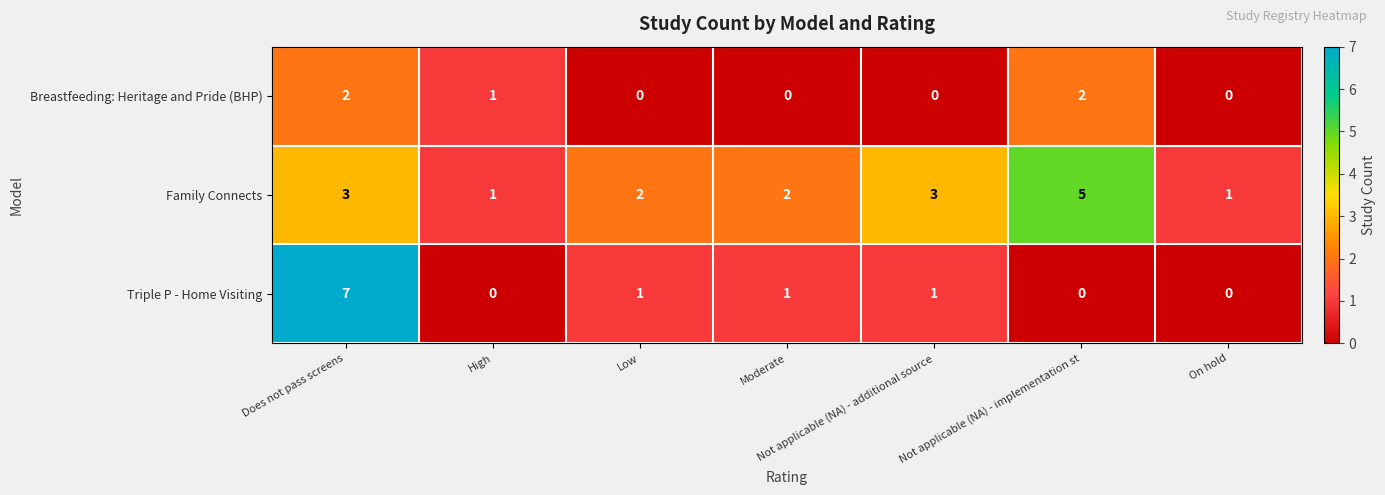

How many Triple P - Home Visiting values are between 0 and 1?

6